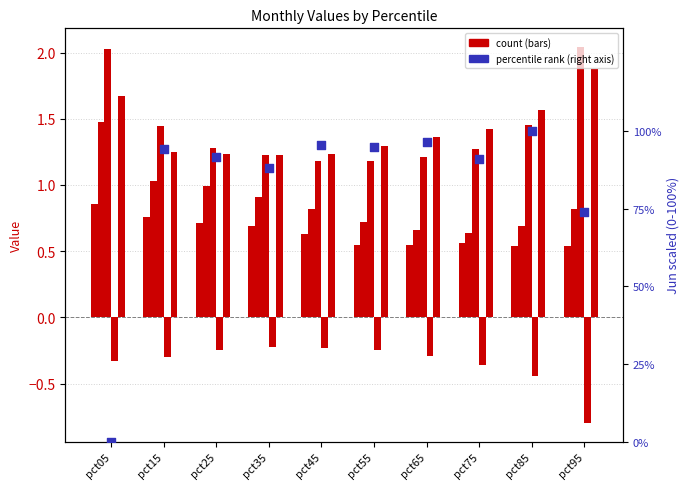

What is the total value across all series at pct95?

78.5